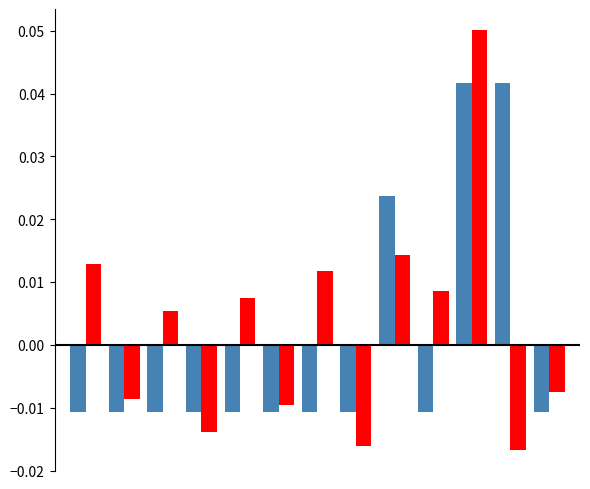

How many bars are there in each group?

2